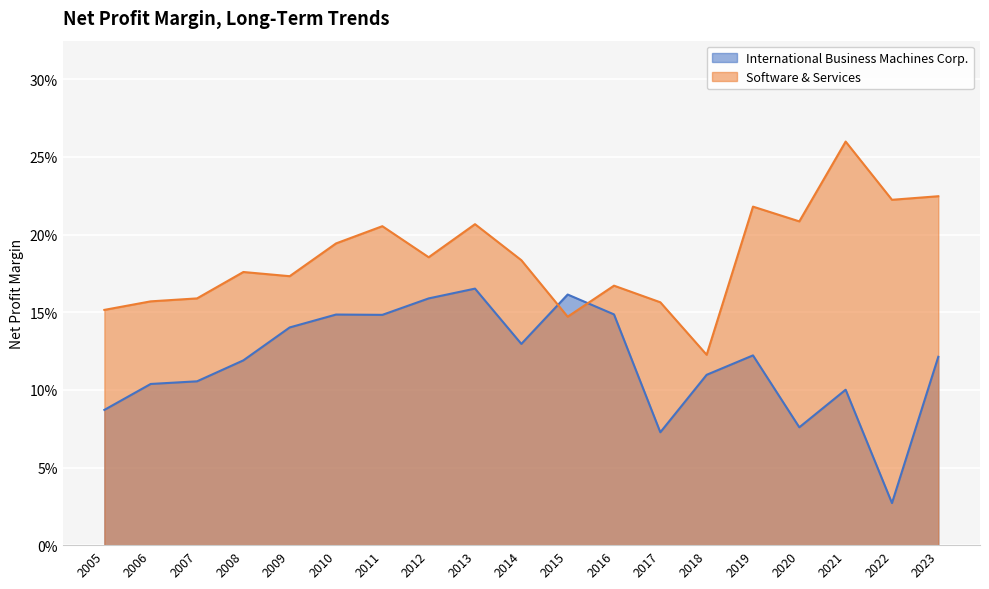

Does the chart display data point markers on the line(s)?

No